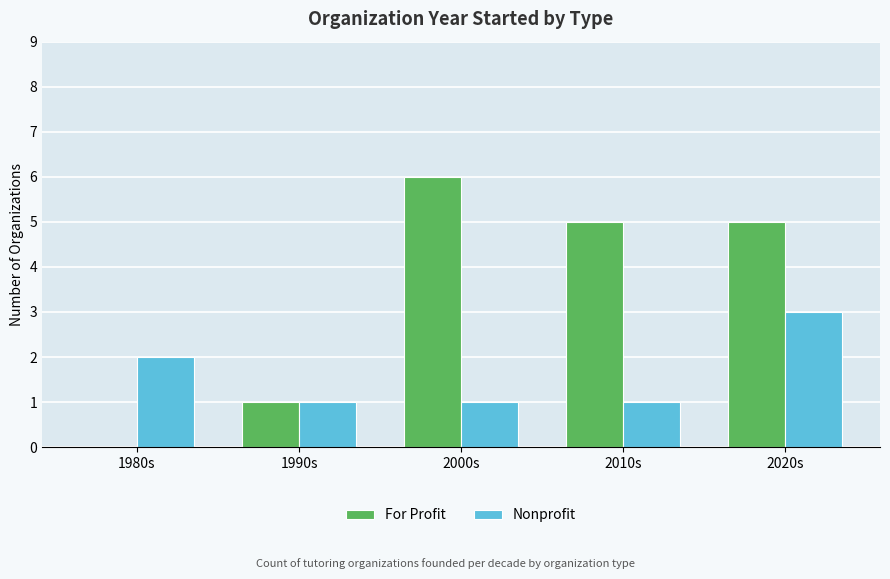

How many series are shown in this chart?

2